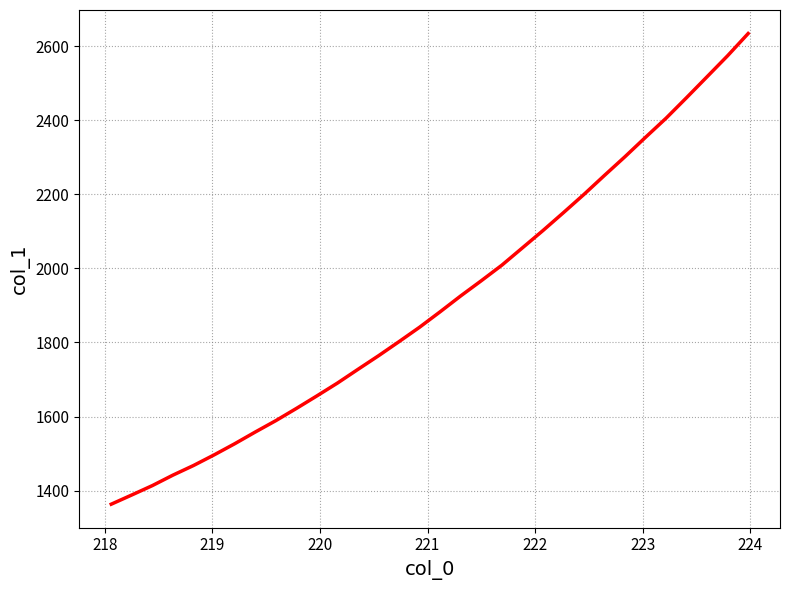

What is the sum of all values?

61143.6